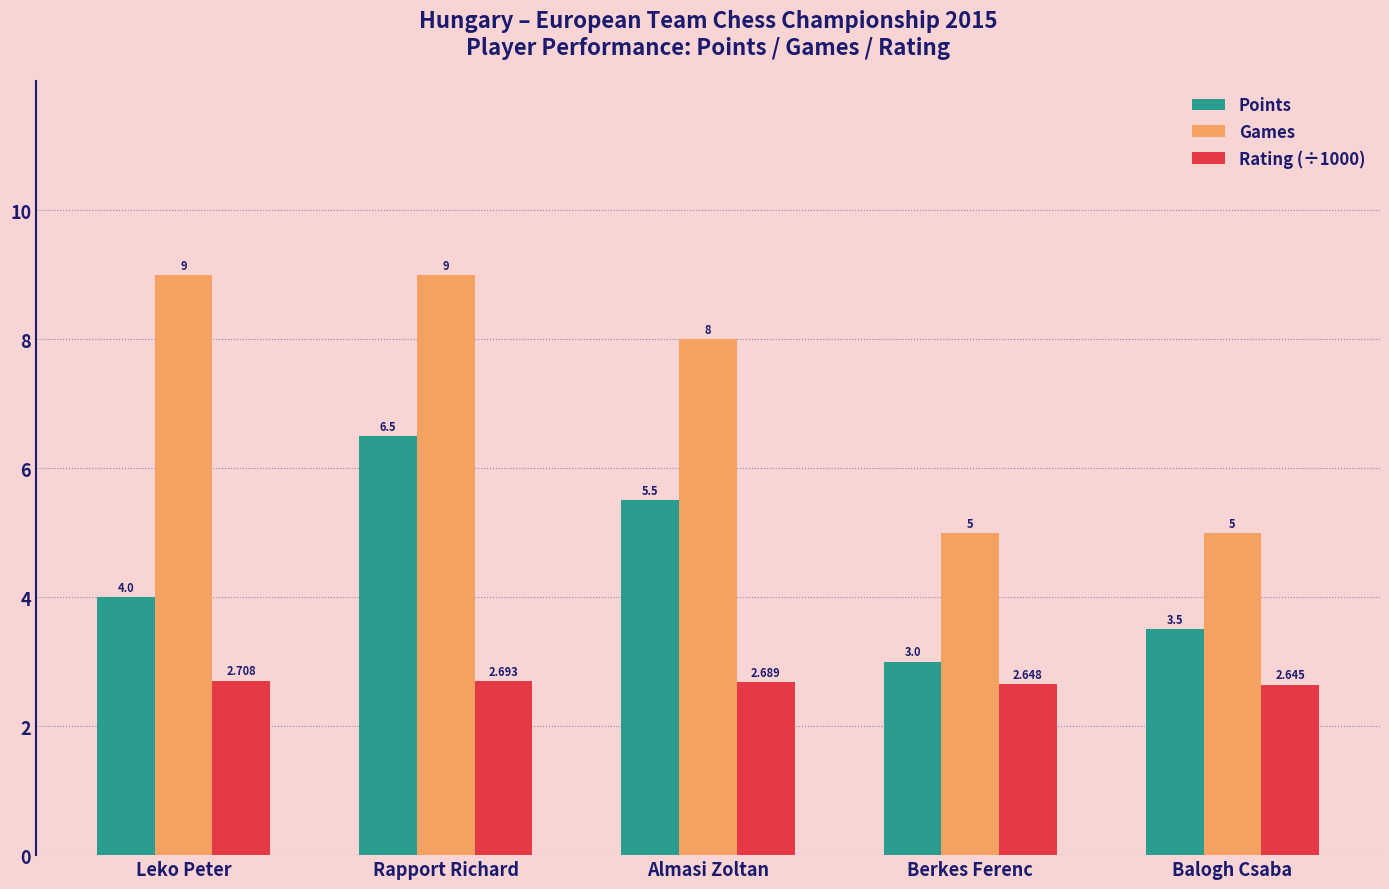

List the series in order of their peak value, highest first.

Games, Points, Rating (÷1000)